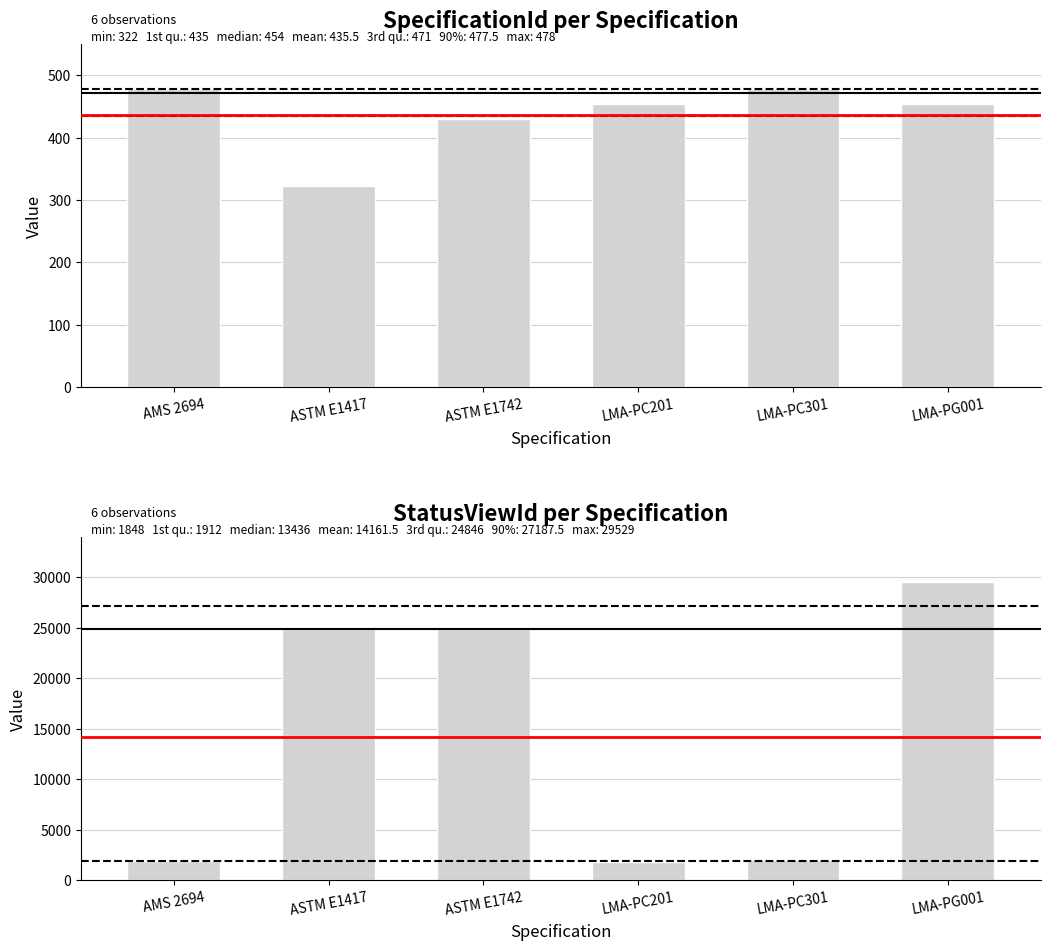

At how many categories does at least one series exceed 25232?

1